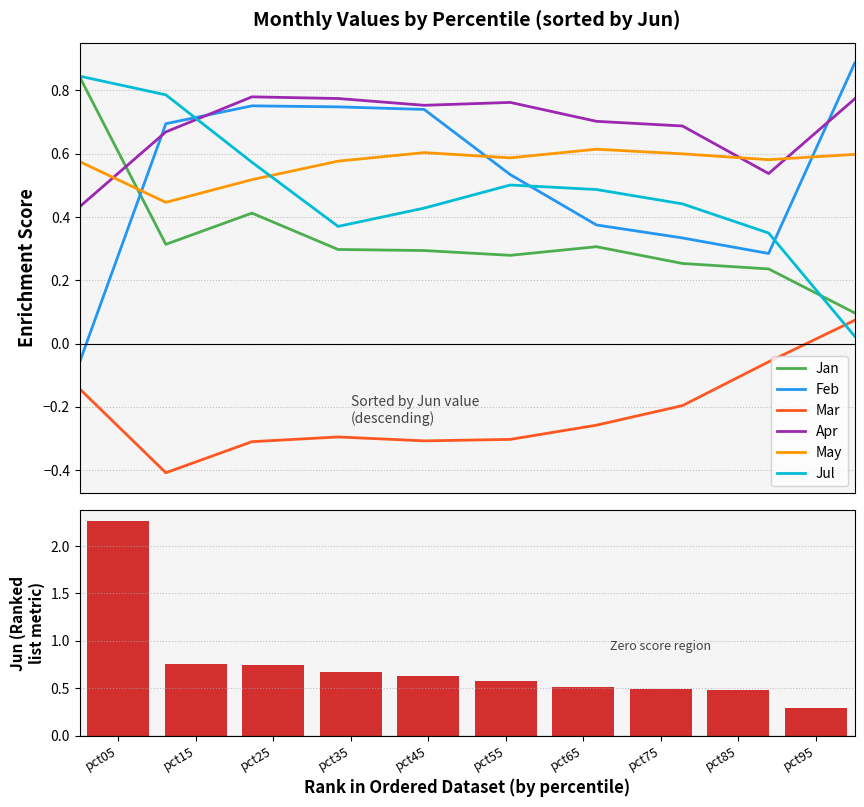

What is the sum of all Jul values?

4.8